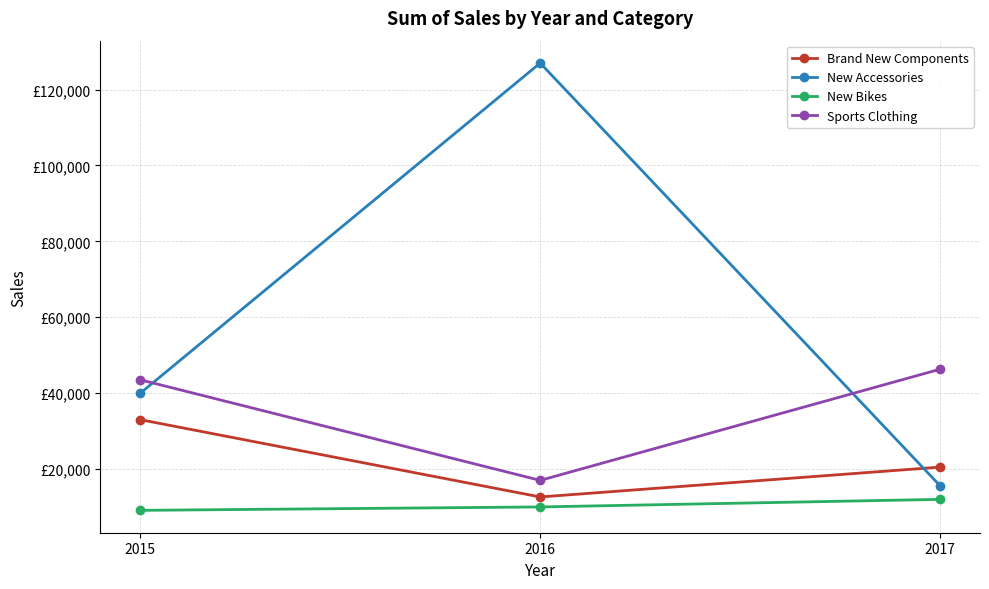

Does the chart display data point markers on the line(s)?

Yes